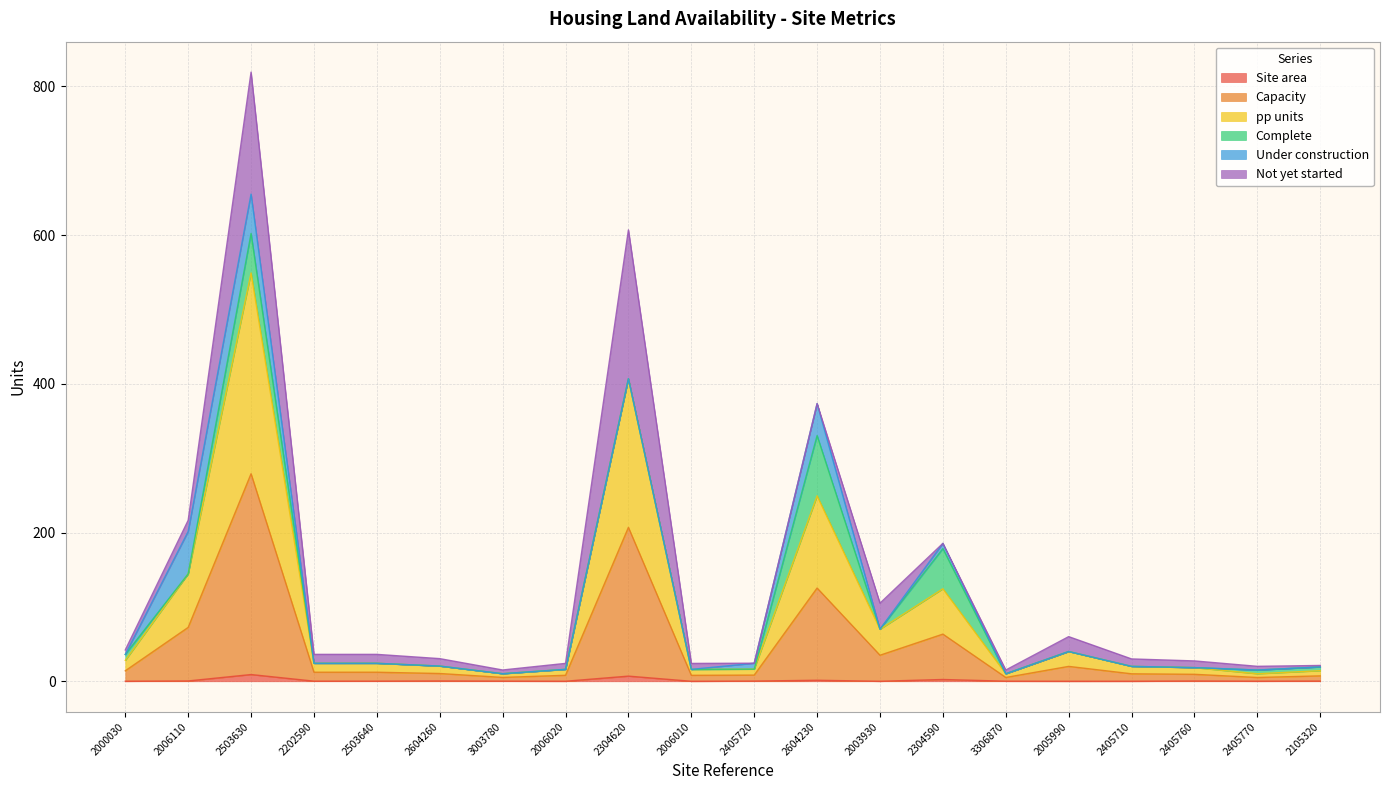

True or false: Site area and Capacity intersect in this chart.

False